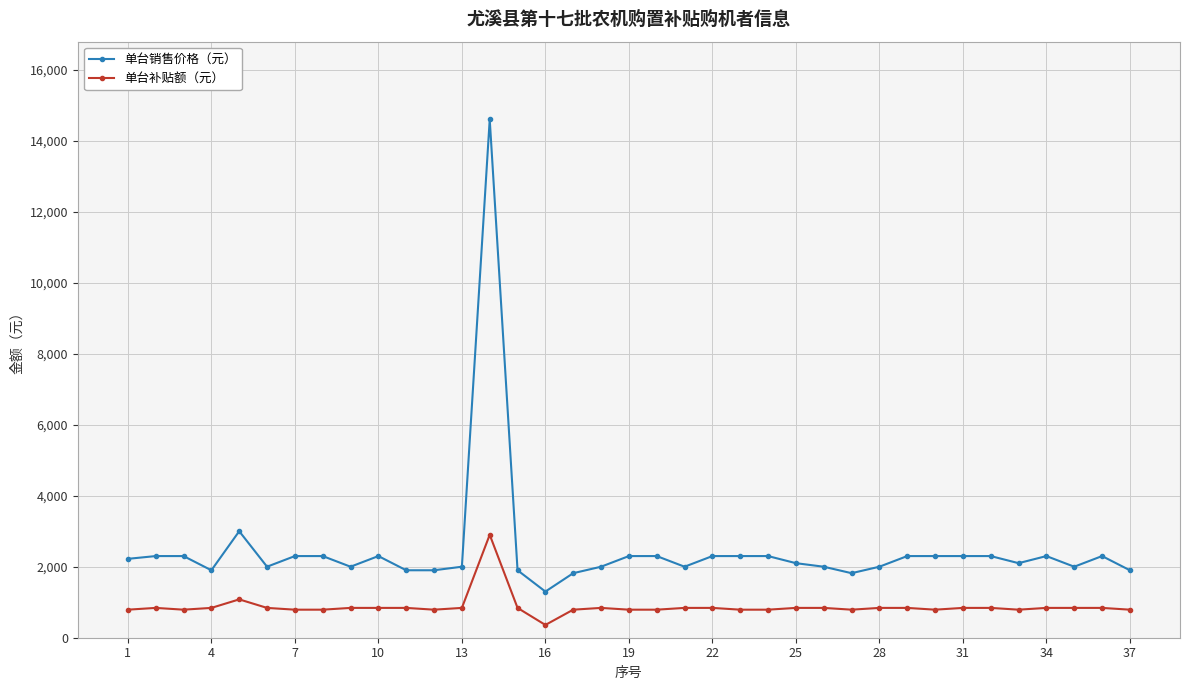

True or false: 单台补贴额（元） has more than 1 interior local peaks.

True